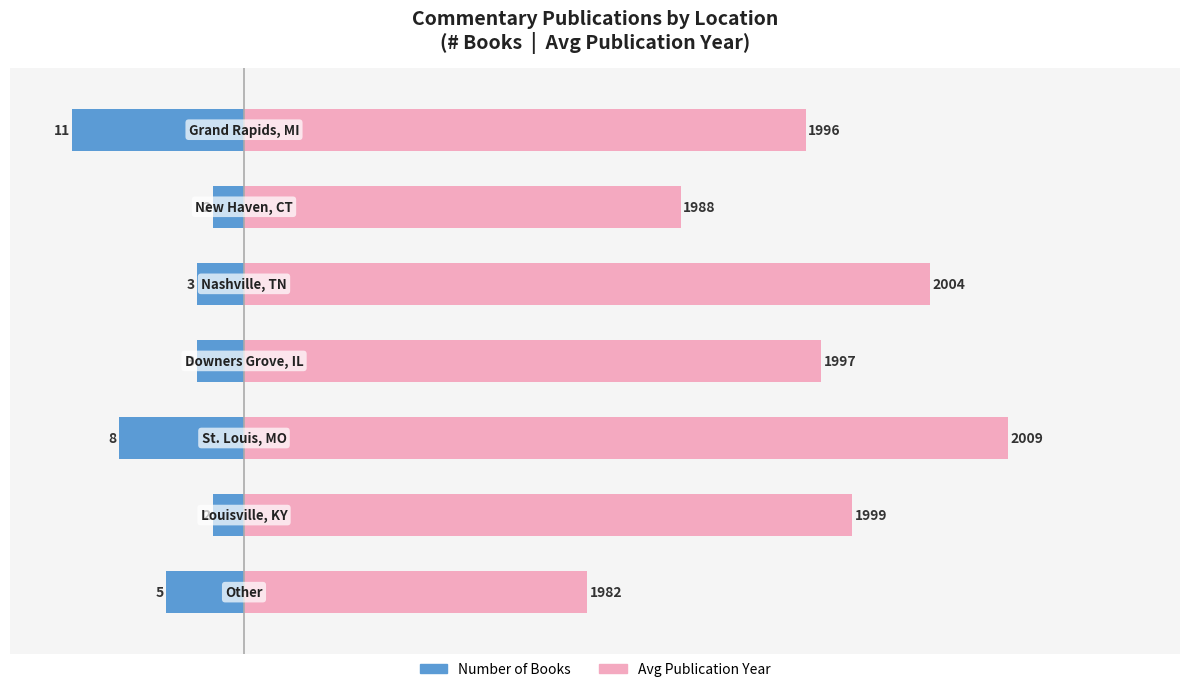

The Number of Books series shows 3 at 3. True or false?

True